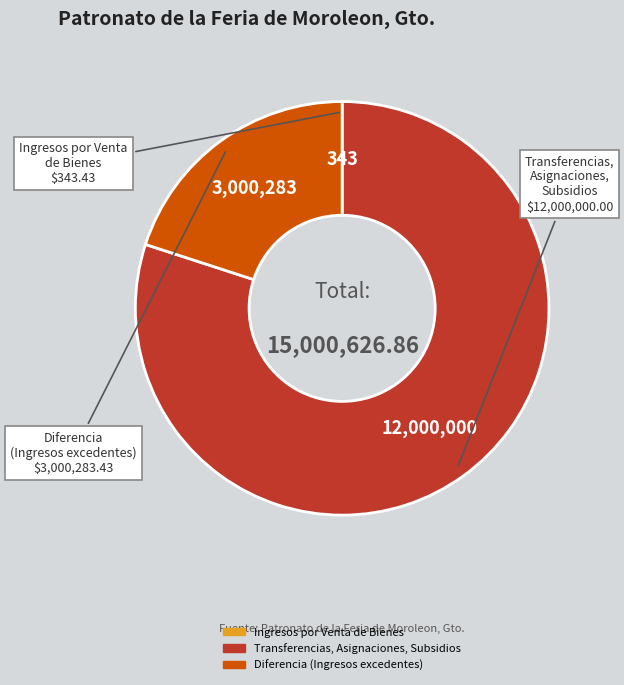

Is there any slice that represents more than half of the pie?

Yes